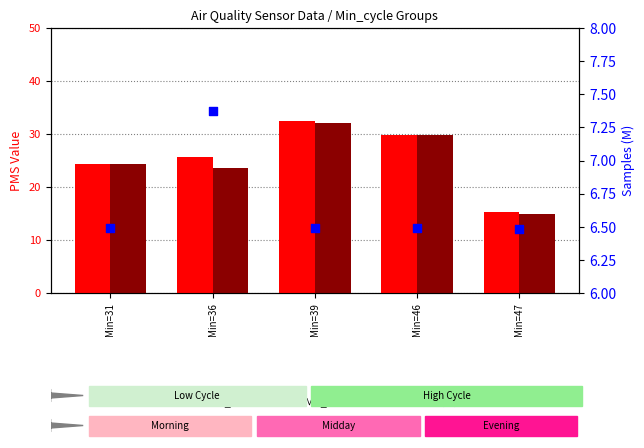

At how many categories does at least one series exceed 18?

4